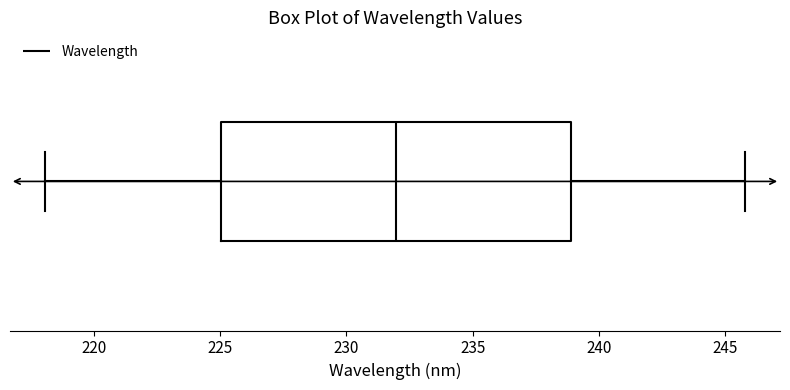

Read this box plot against the x-axis: the position of the median line, the range covered by the box, and the ends of both whiskers. The values are not printed on the chart, so give them approximately, as read against the axis.

median 232, box 225 to 239, whiskers 218 to 246